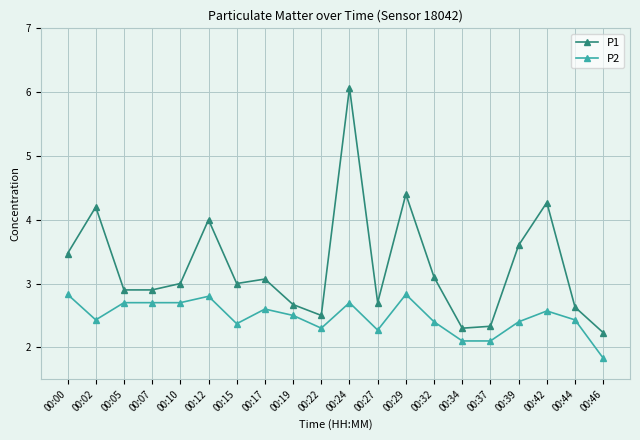

What is the minimum value for P1?

2.2